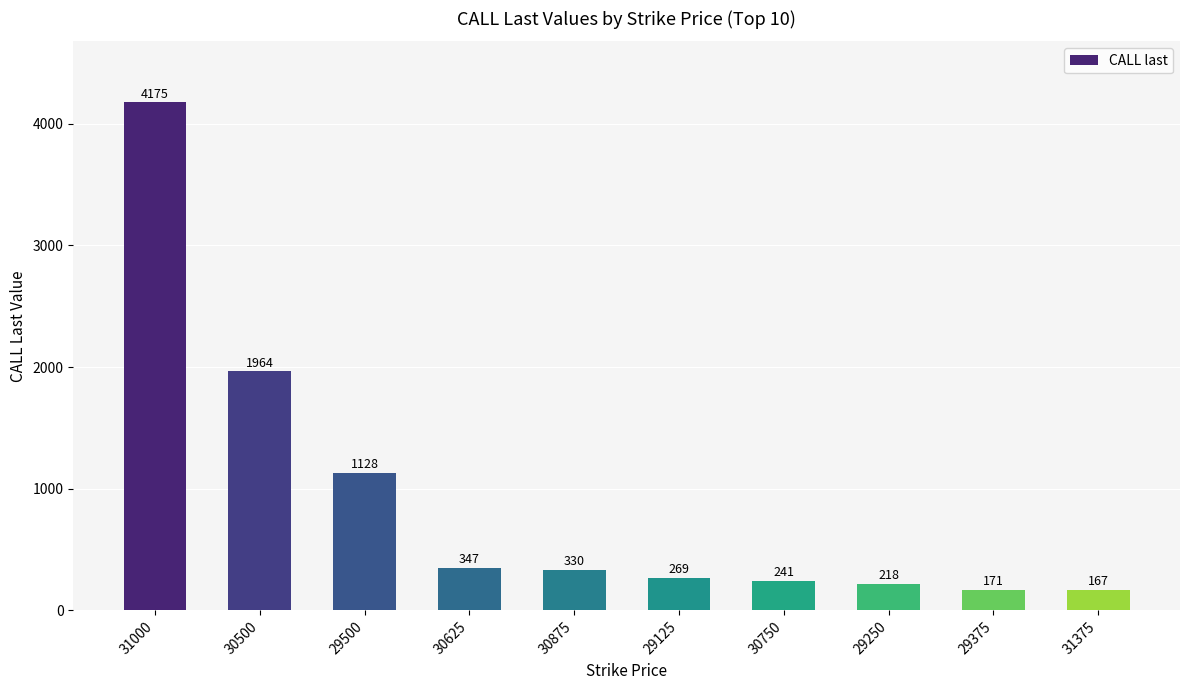

Where is the data nearest to the value 2171?

30500